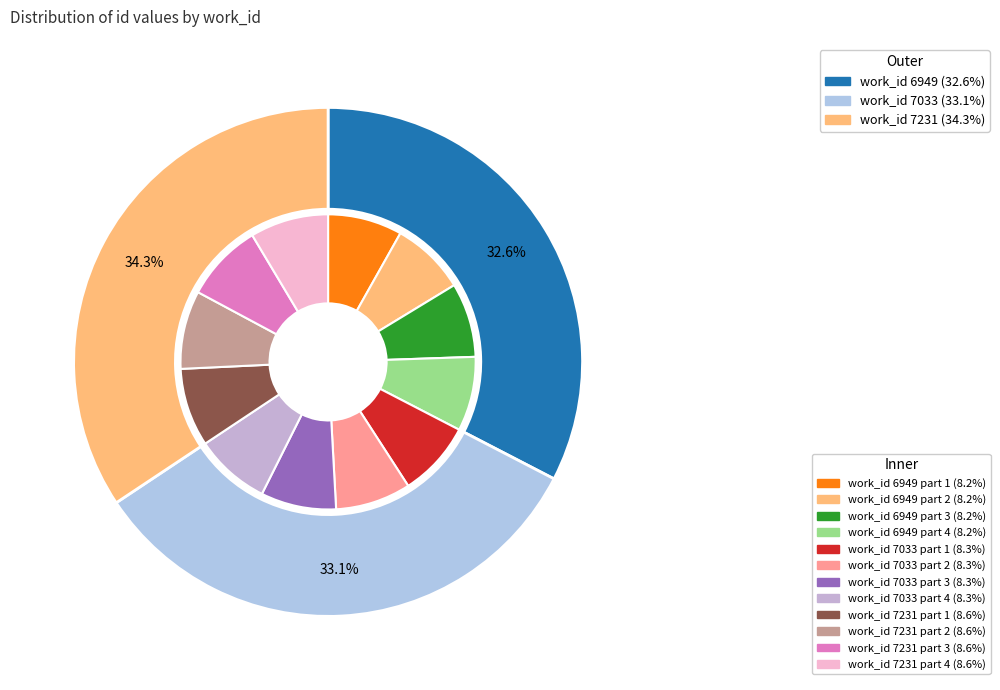

Does 7231 represent more than half of the total?

No